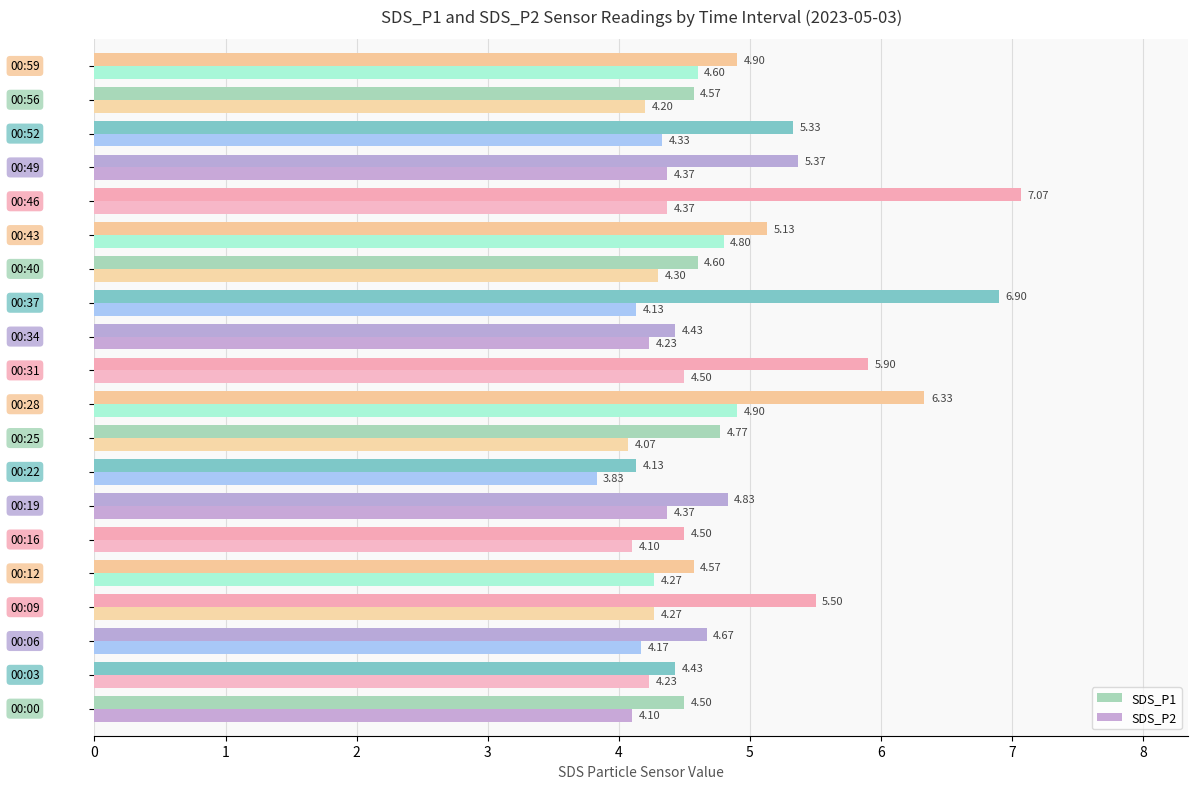

What is the sum of all SDS_P2 values?

86.1